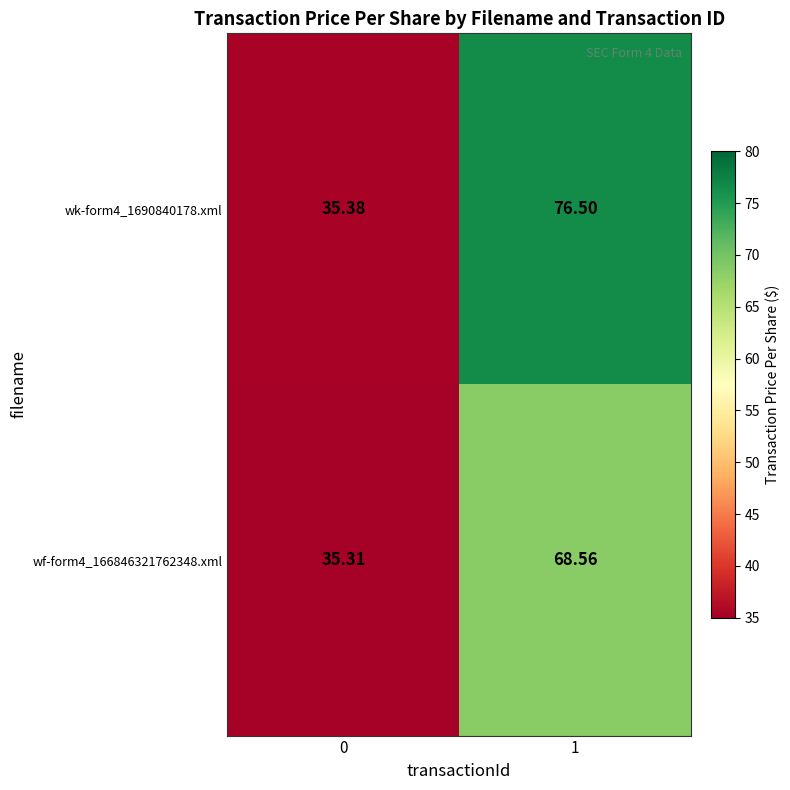

List the series in order of their overall mean, lowest first.

wf-form4_166846321762348.xml, wk-form4_1690840178.xml